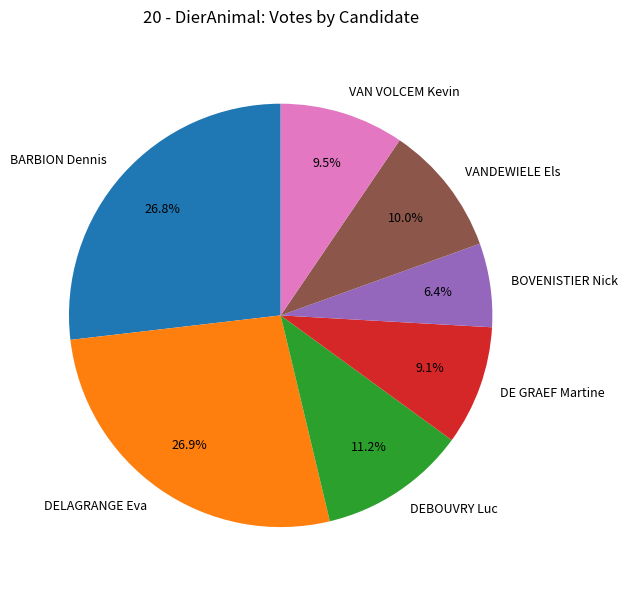

To the nearest percent, what is the combined percentage of DEBOUVRY Luc and BOVENISTIER Nick?

18%